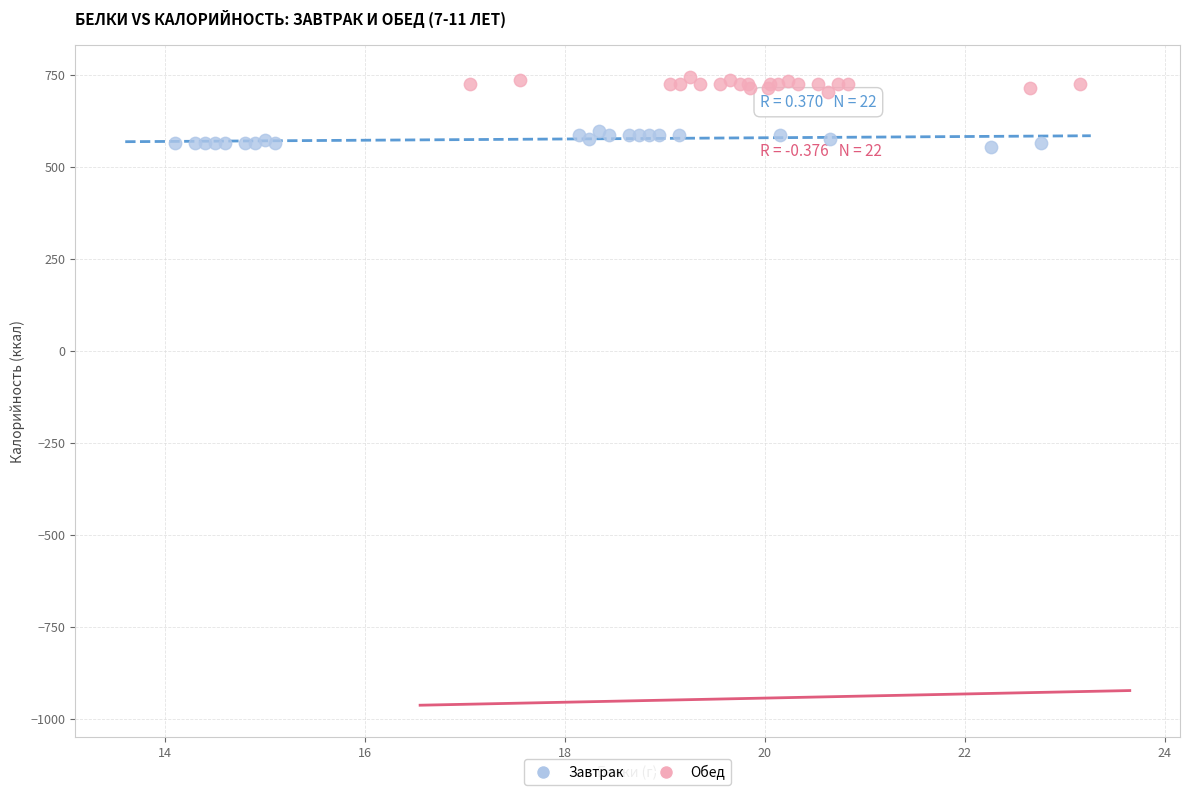

Which series contains the highest Y value?

Обед